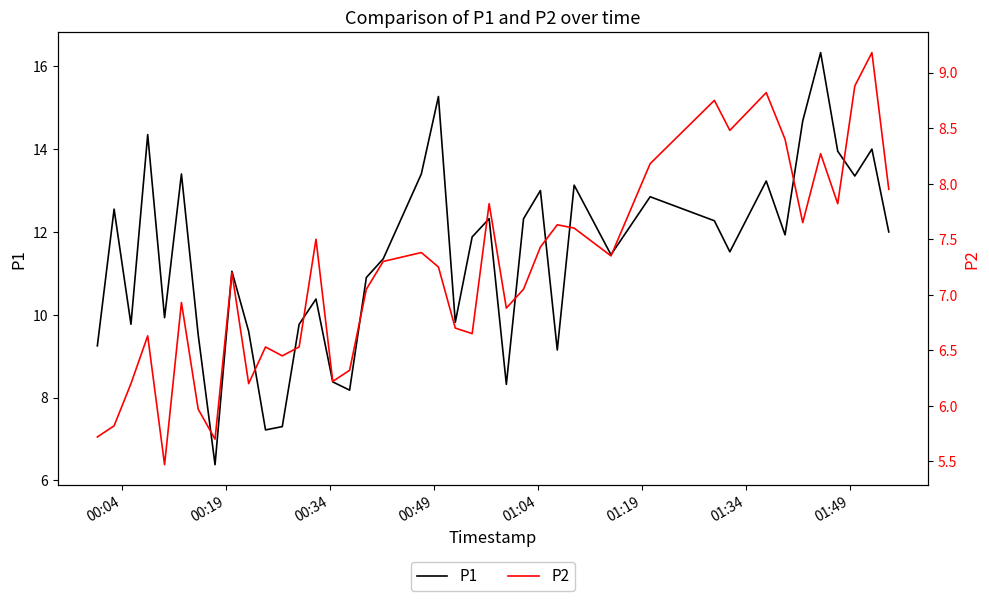

List the series in order of their overall mean, lowest first.

P2, P1